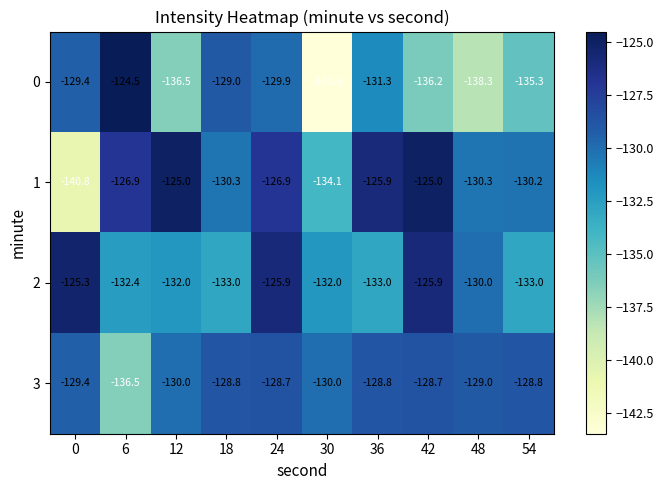

Which category has the lowest value in the 3 series?

6